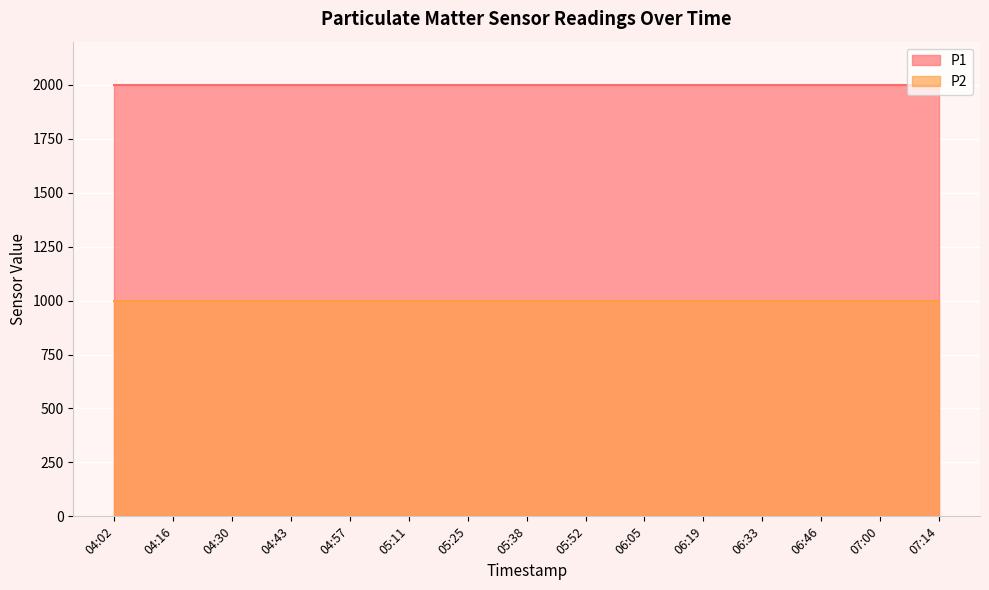

Where is P1 nearest to the value 1999?

04:02